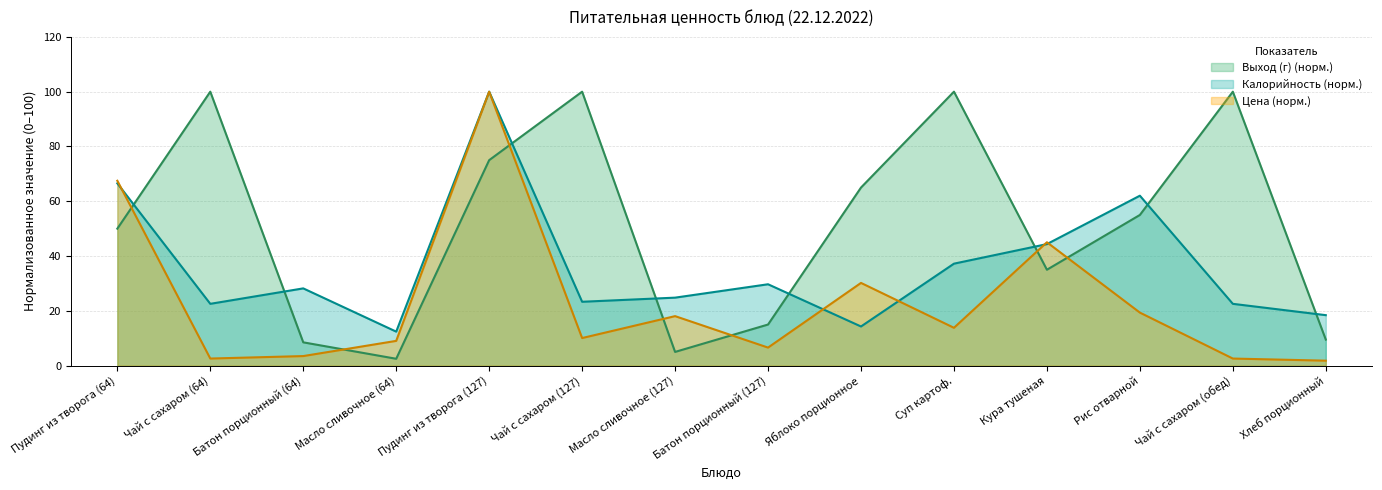

How many times do Выход (г) and Цена cross each other?

7